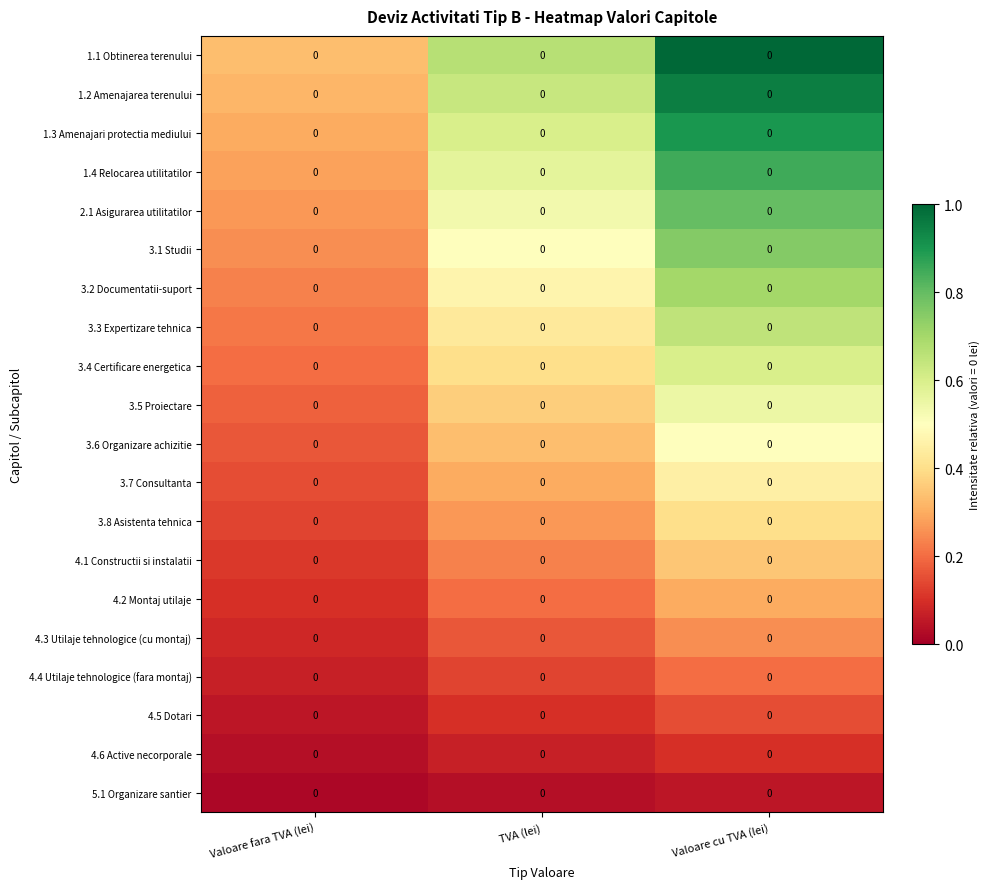

What is the total value across all series at Valoare fara TVA (lei)?

3.5